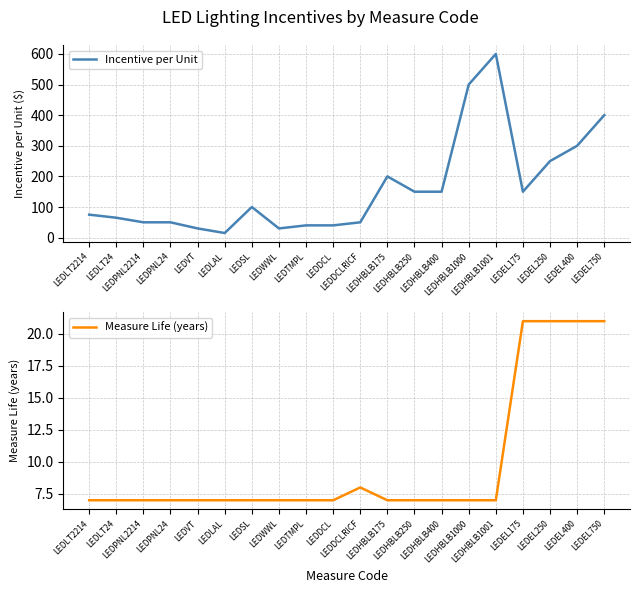

Which category has the lowest value across all series?

LEDLT2214